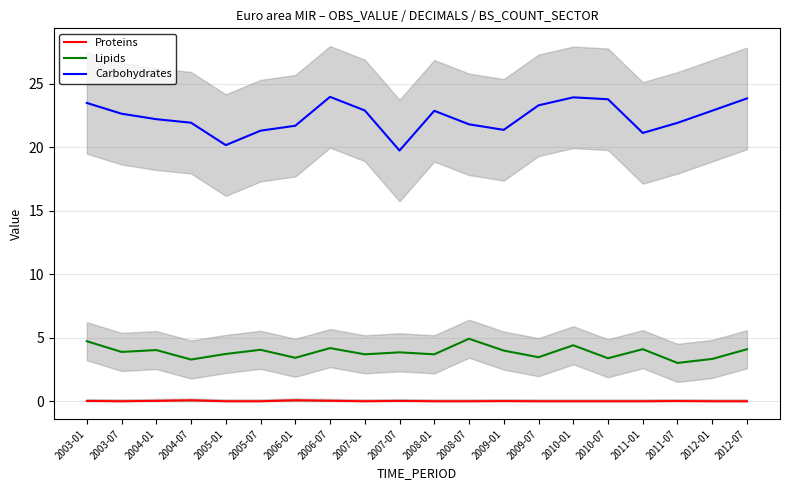

What is the difference between the second highest and second lowest values in the Carbohydrates series?

3.8